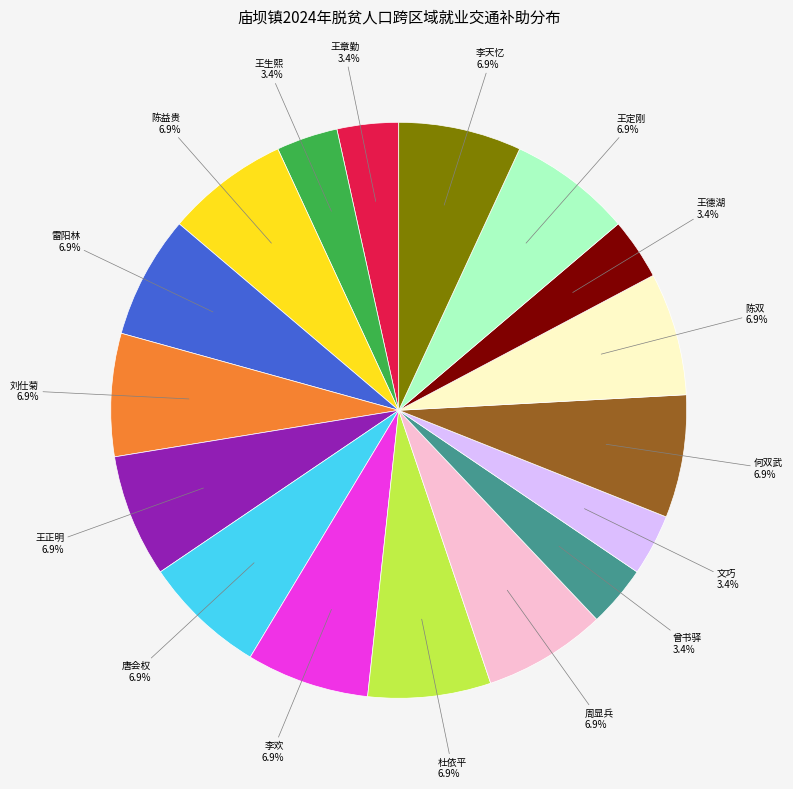

Is there any slice that represents more than half of the pie?

No